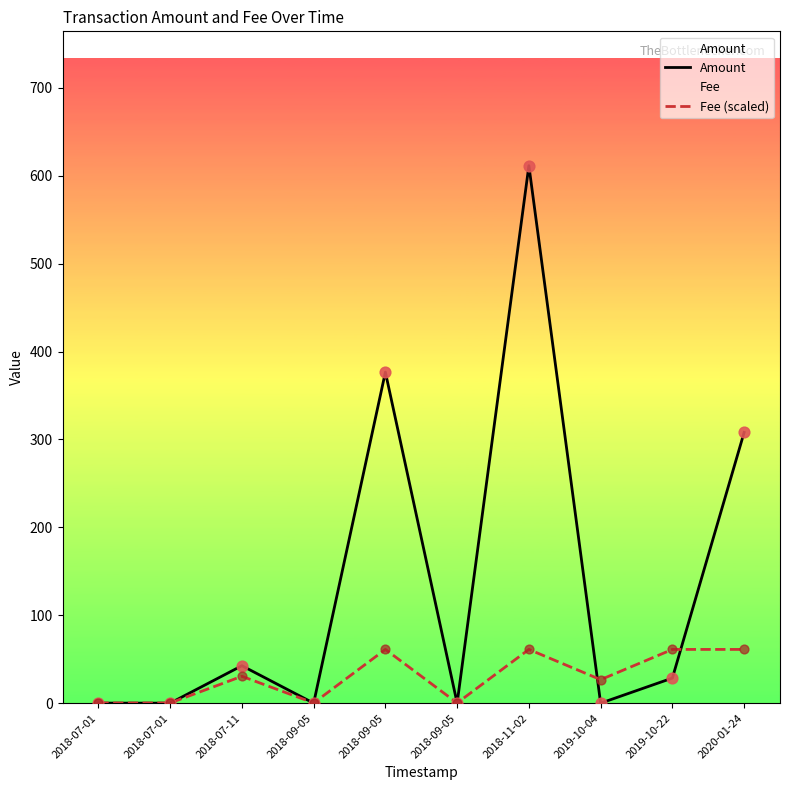

At how many categories does at least one series exceed 93?

3